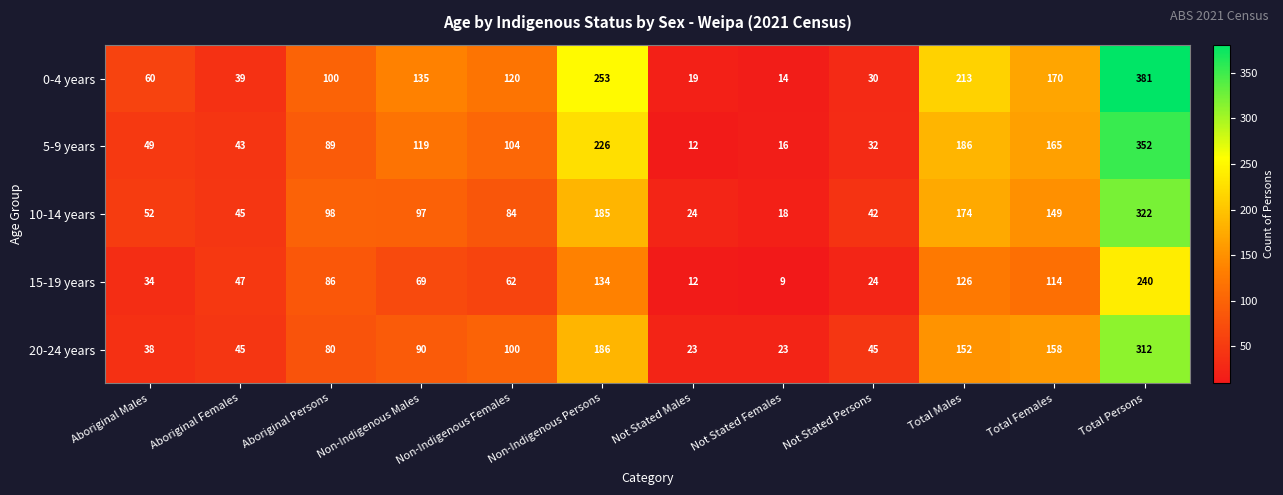

The value of 15-19 years at Not Stated Persons is 40. True or false?

False